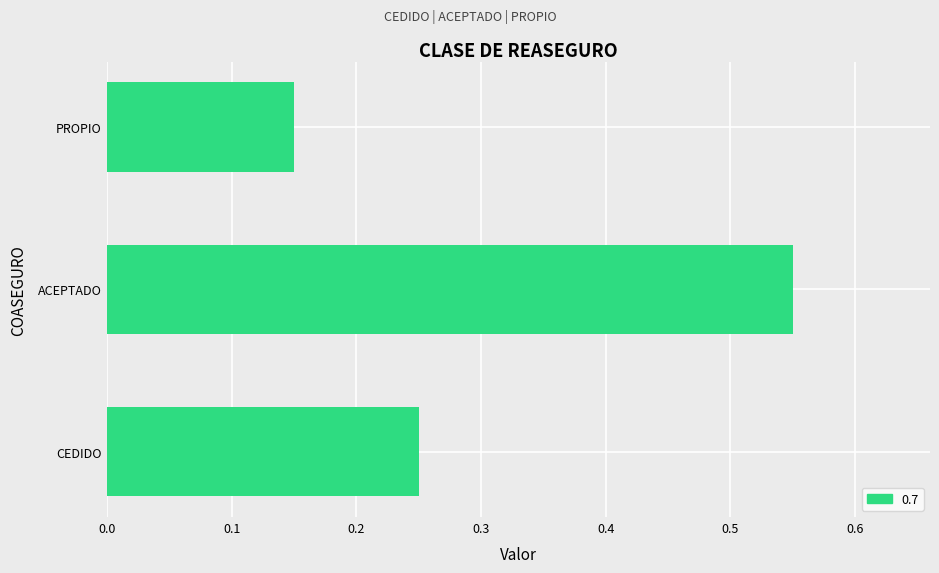

True or false: the data shows 0.8 at PROPIO.

False